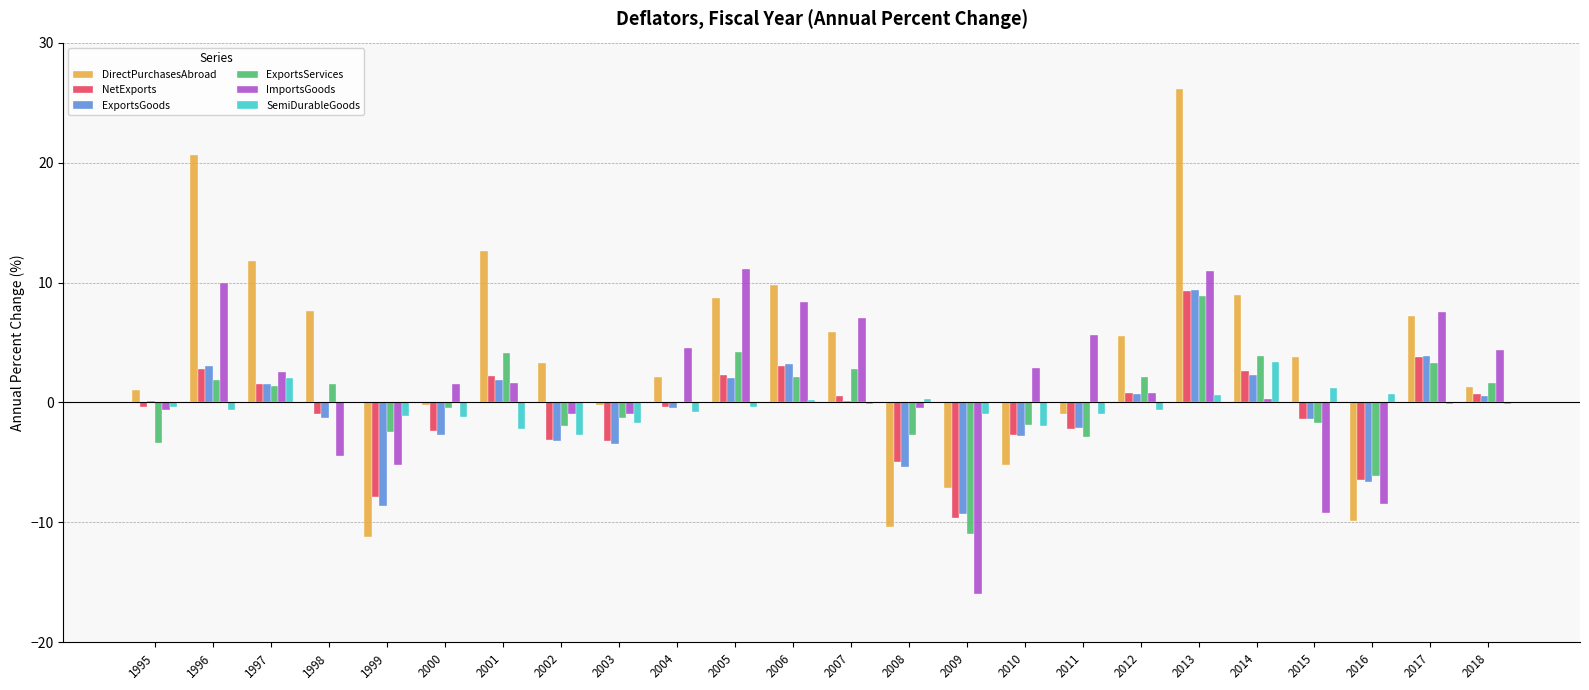

What is the greatest value displayed?

26.1